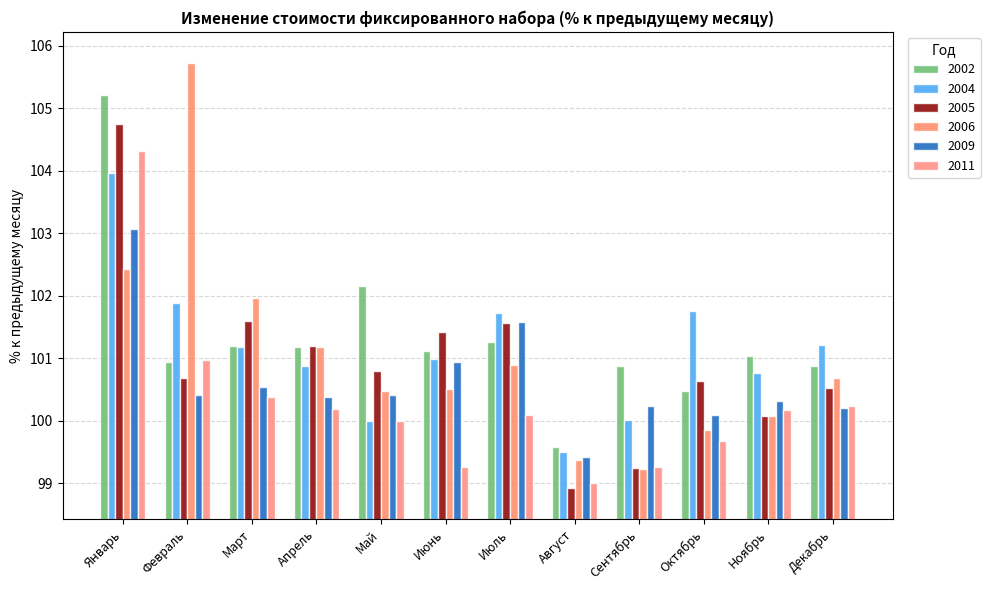

What is the total value across all series at Сентябрь?

598.9